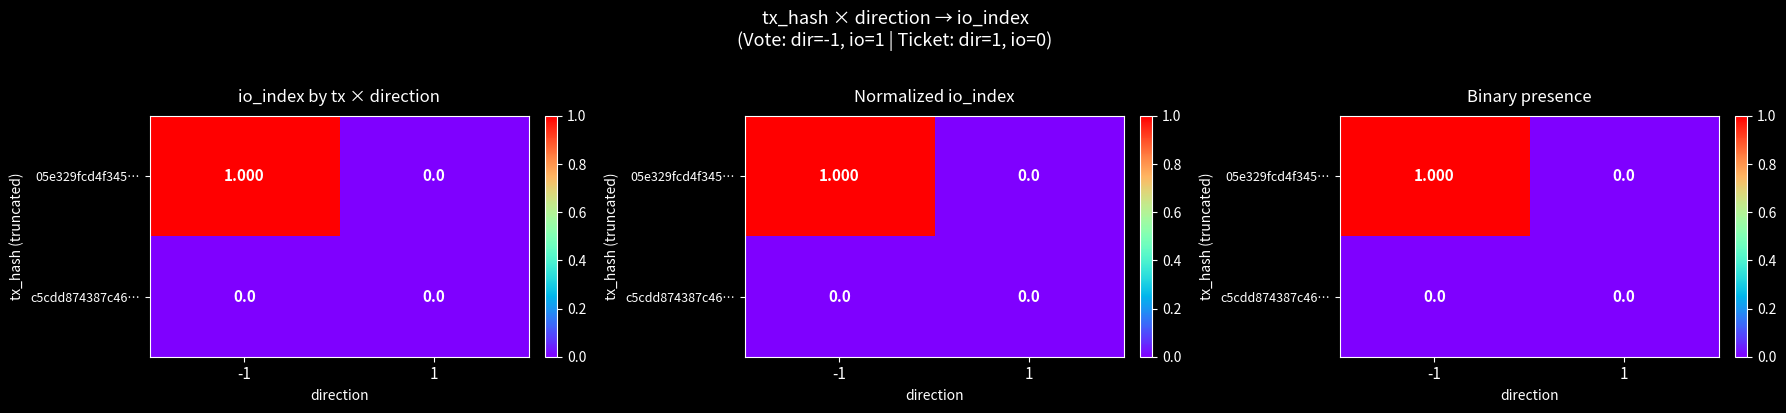

The 05e329fcd4f345… series shows 1 at -1. True or false?

True